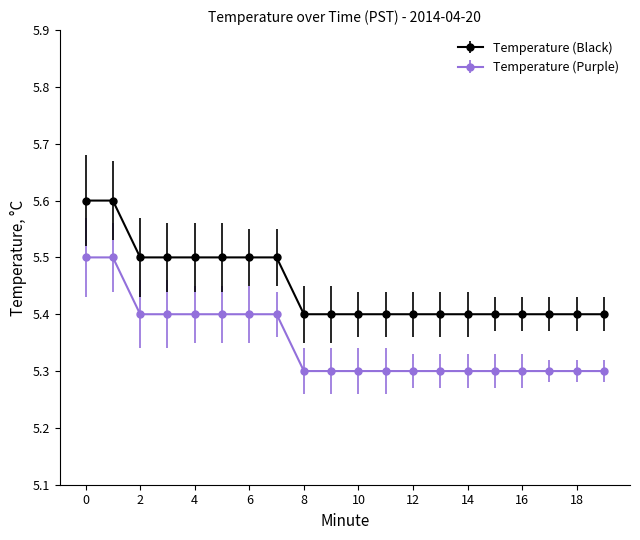

What is the maximum value for Temperature (Black)?

5.6